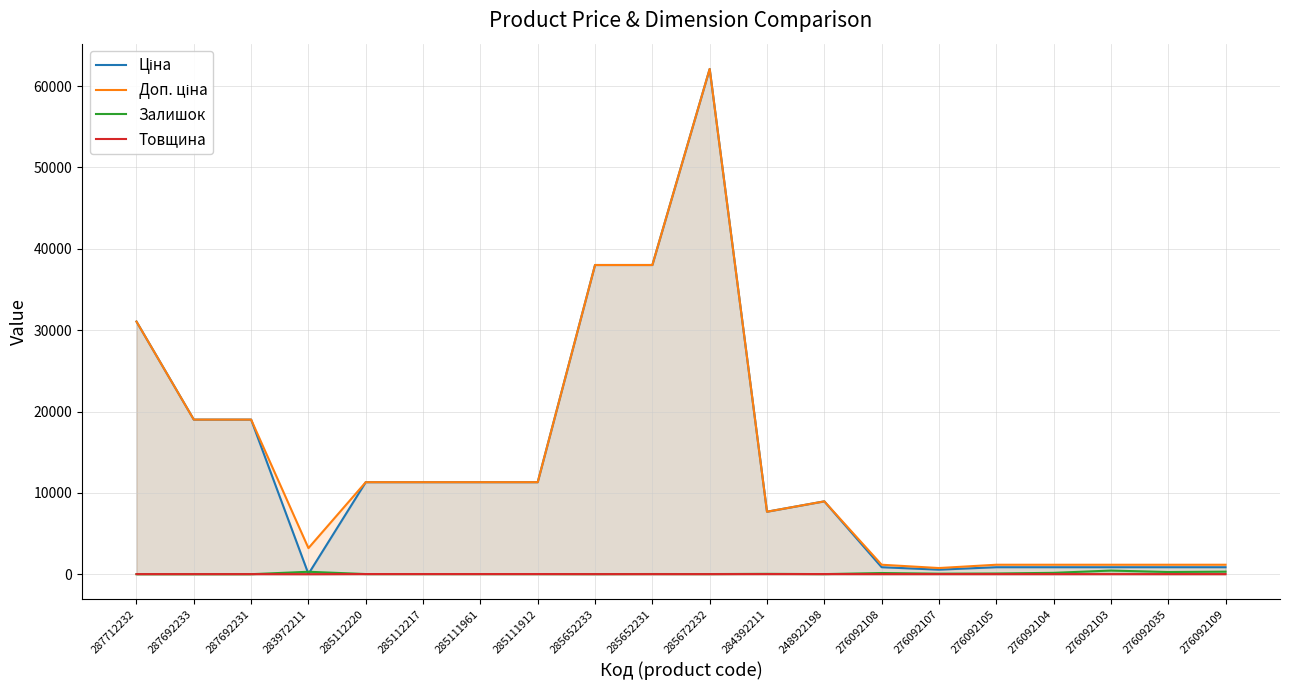

What is the total value across all series at 287712232?

62128.9